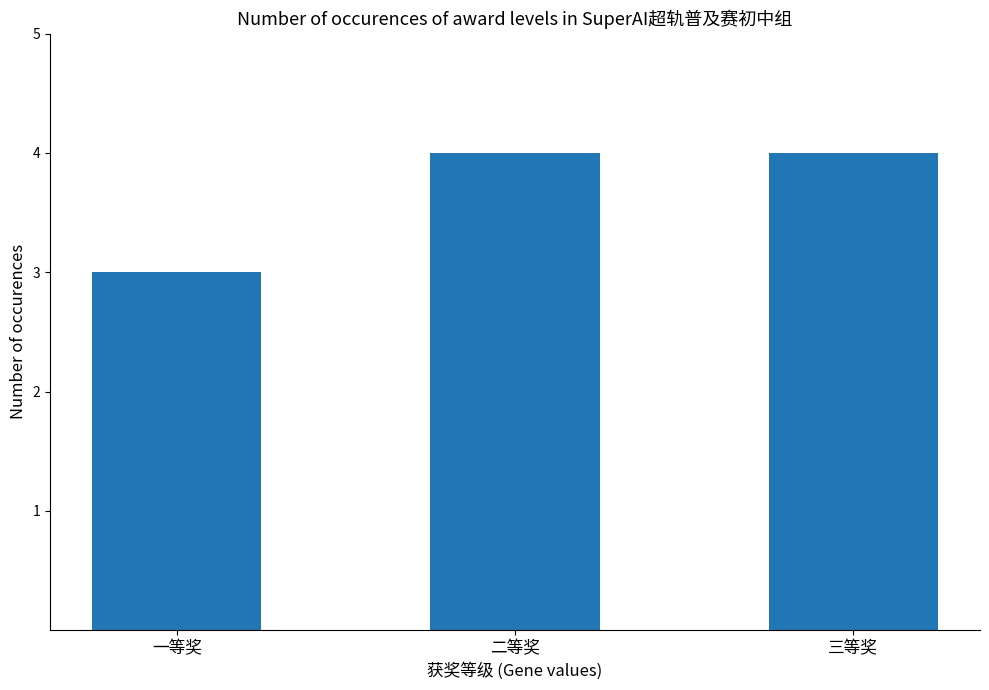

What is the minimum value shown in the chart?

3